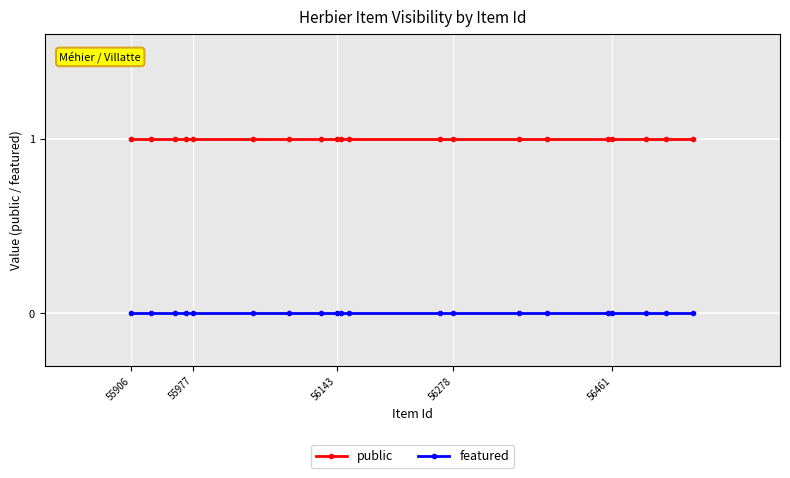

List the series in order of their peak value, highest first.

public, featured